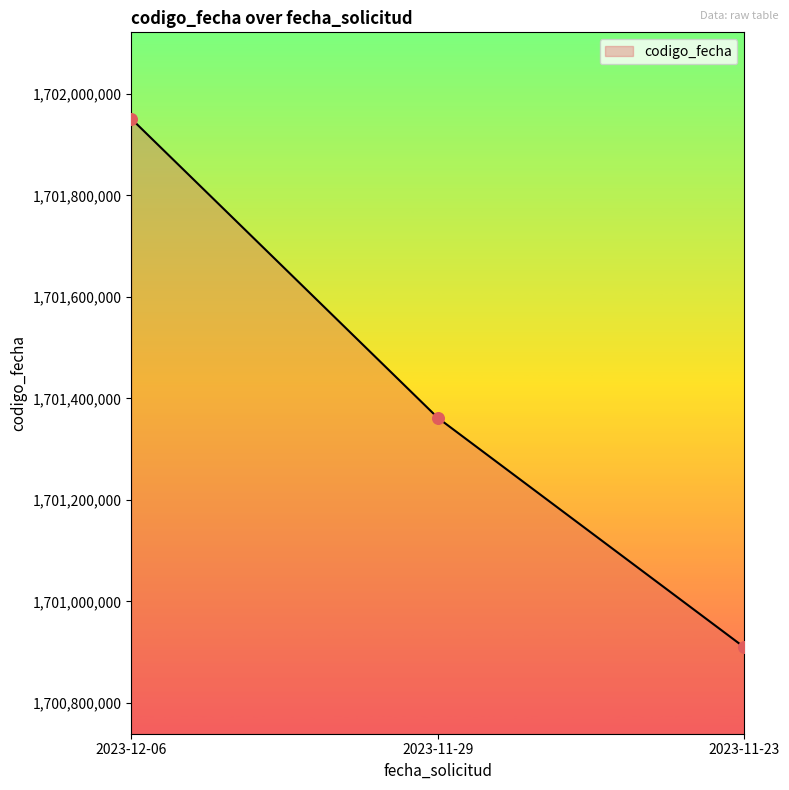

Between 2023-12-06 and 2023-11-29, which is larger?

2023-12-06